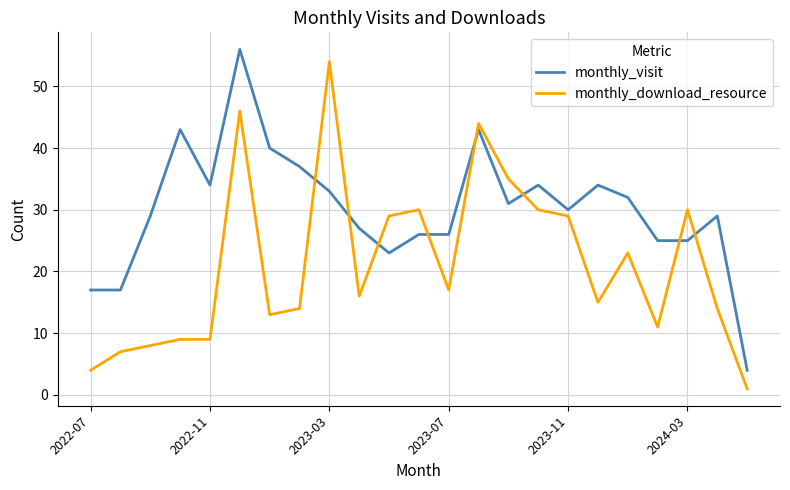

List the series in order of their overall mean, highest first.

monthly_visit, monthly_download_resource